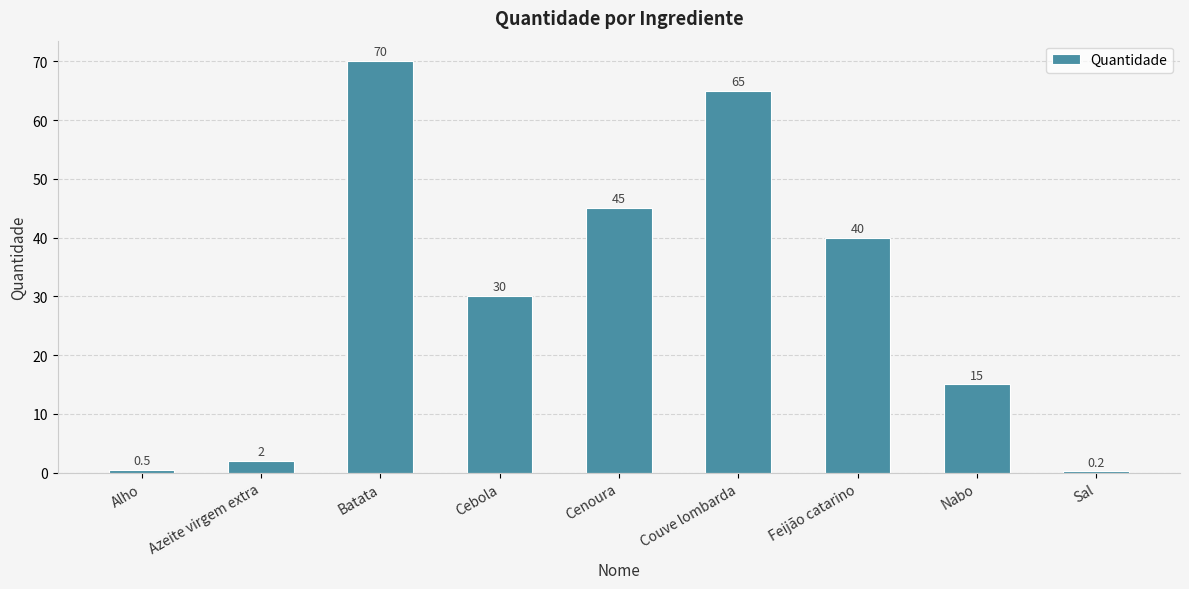

Approximately how many times larger is the value at Couve lombarda compared to Feijão catarino?

1.6